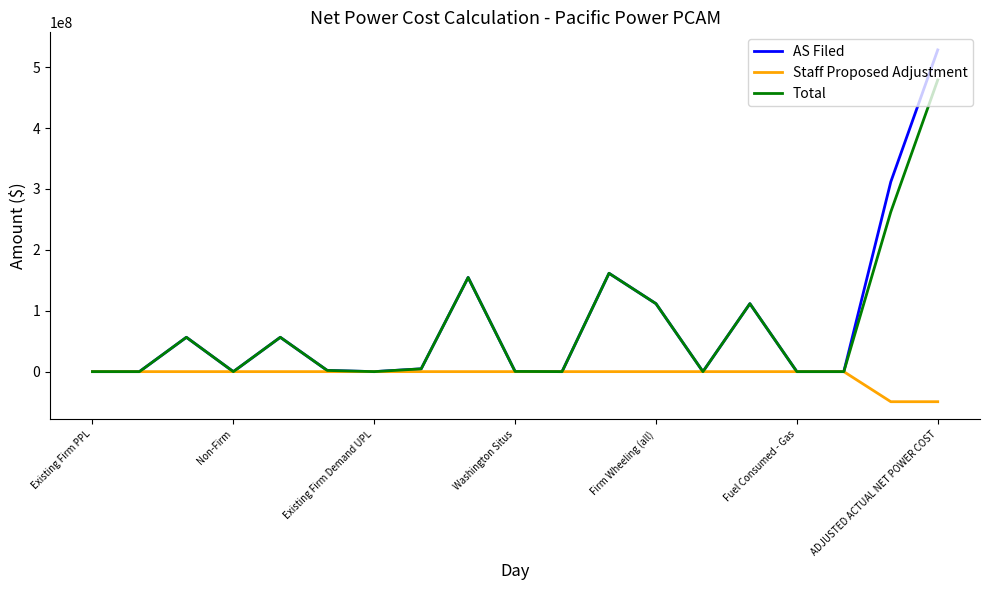

Rank the series by their maximum value, from lowest to highest.

Staff Proposed Adjustment, Total, AS Filed